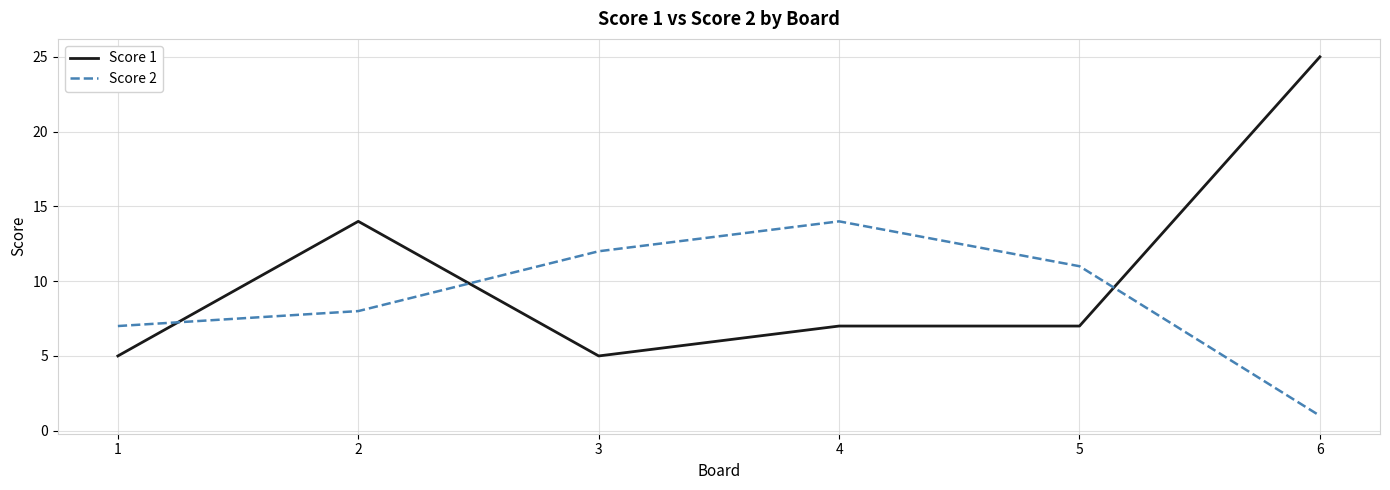

List the series in order of their overall mean, highest first.

Score 1, Score 2